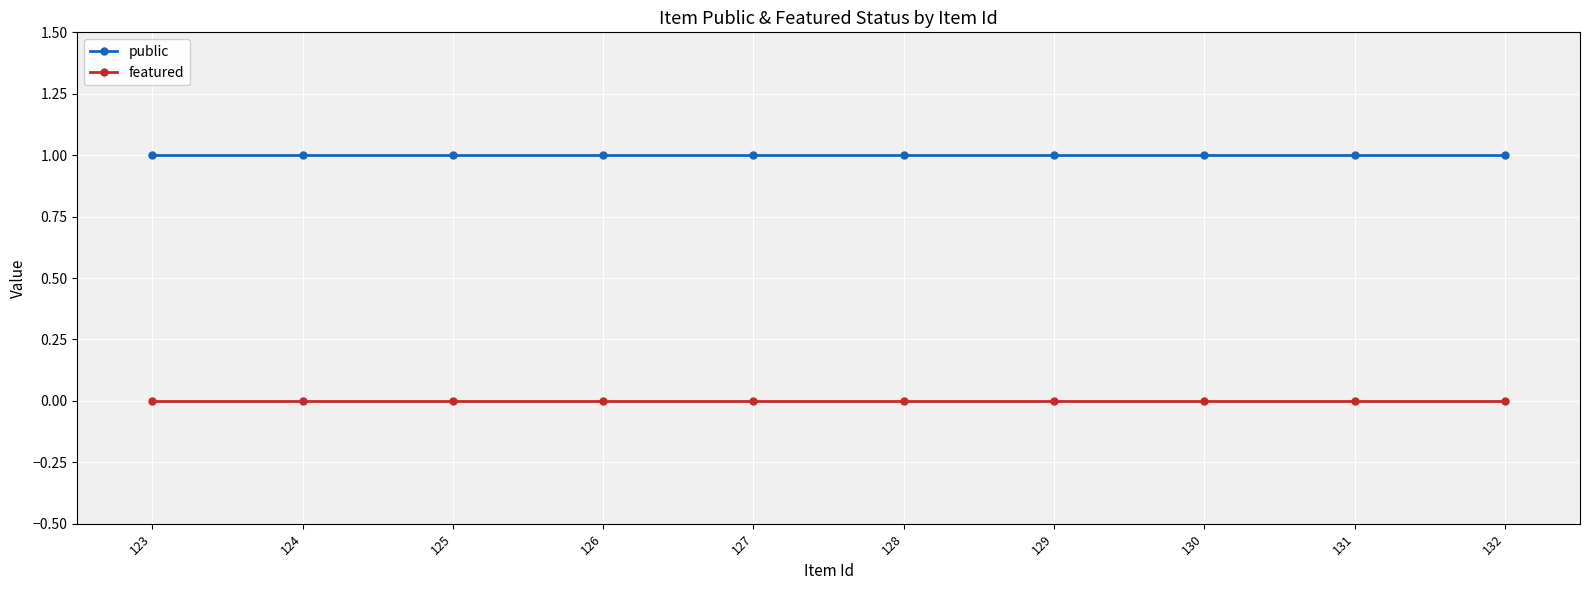

What is the spread (max minus min) of values at 129?

1